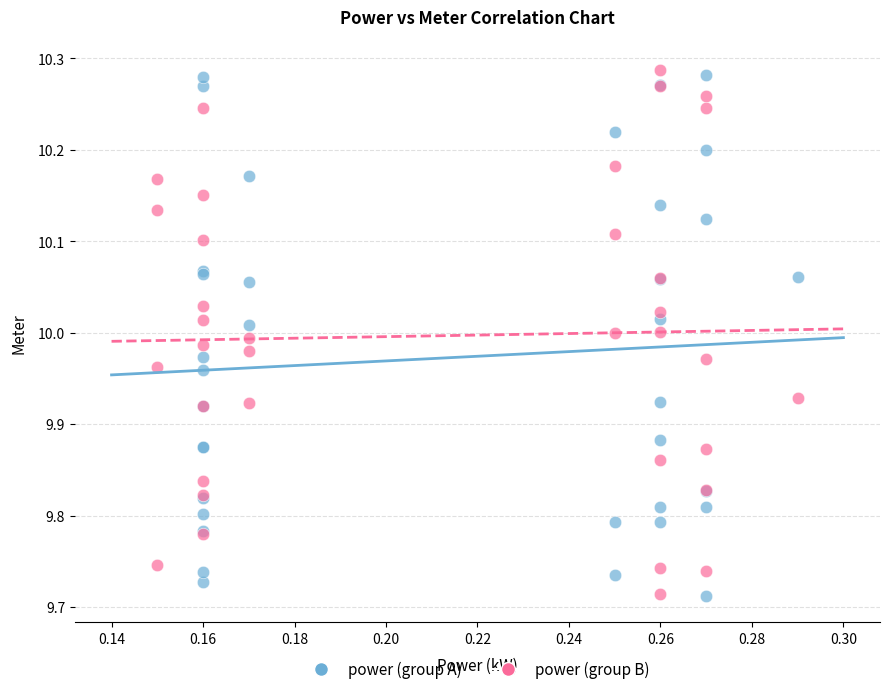

What are all the series names shown in the legend?

power (group A), power (group B)